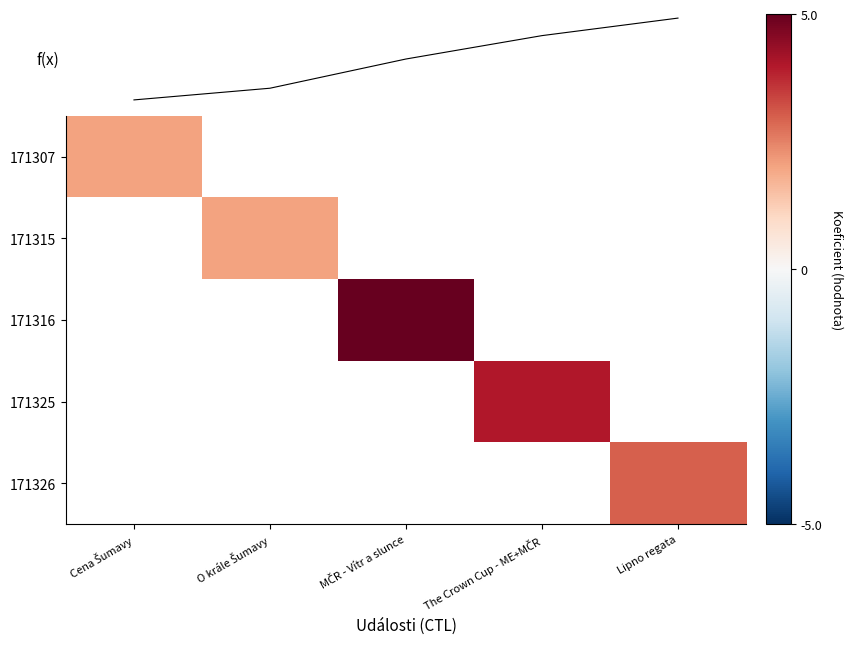

List the series in order of their peak value, lowest first.

f(x), 171307, 171315, 171316, 171325, 171326